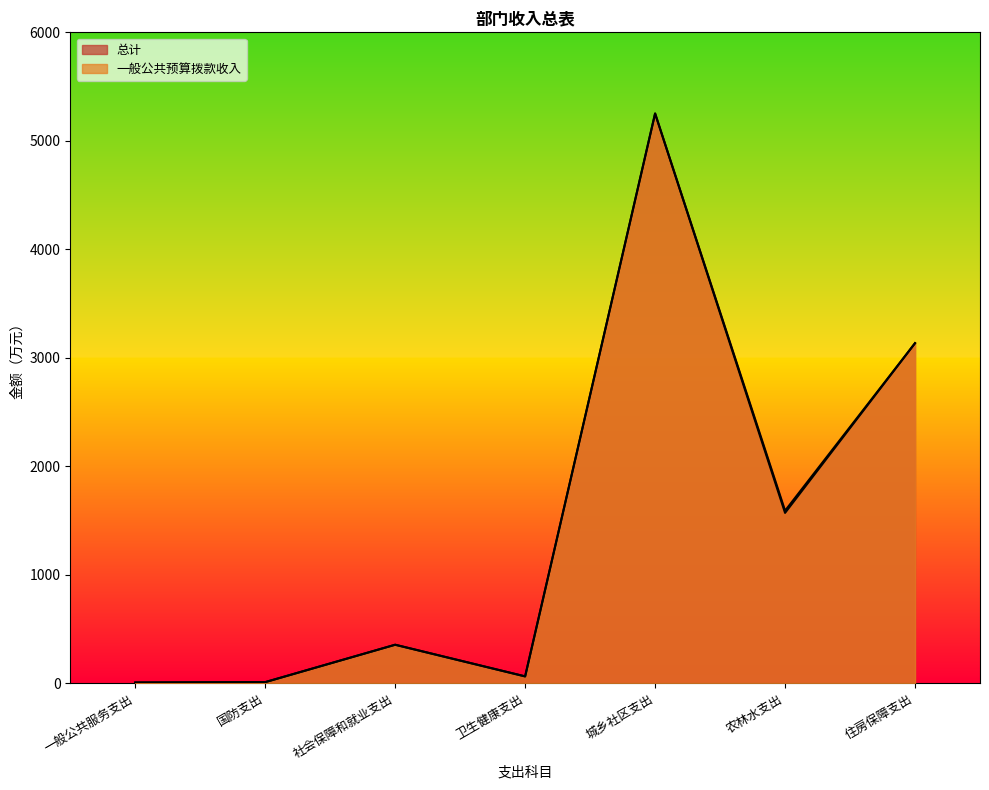

True or false: 一般公共预算拨款收入 and 总计 intersect in this chart.

False